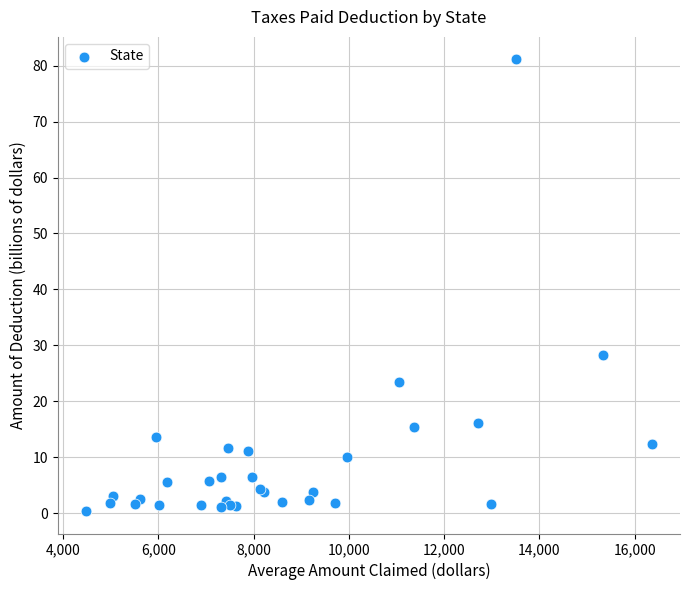

What Y value in the scatter plot is closest to 40?

28.3